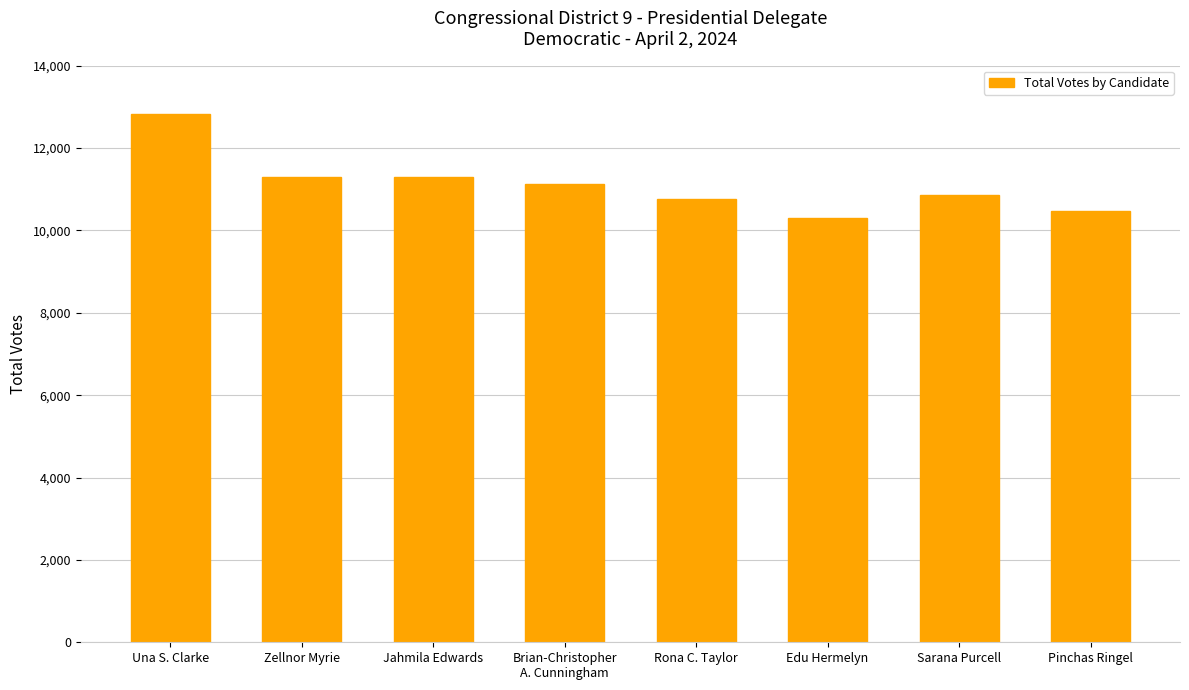

The value at Zellnor Myrie is 11296. True or false?

True